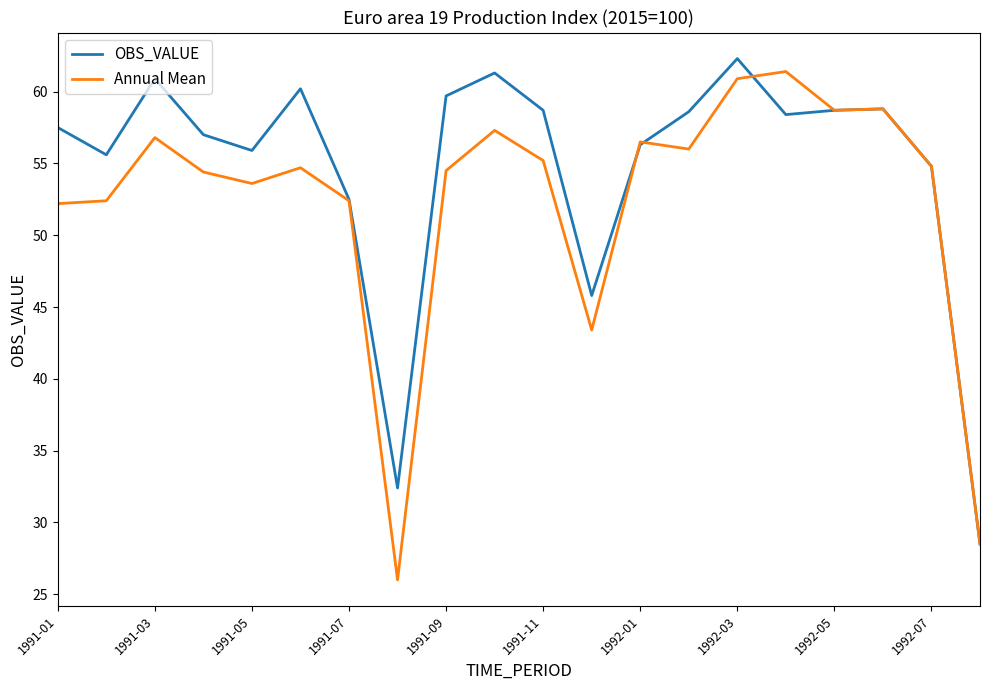

Which series has the largest total across all categories?

OBS_VALUE